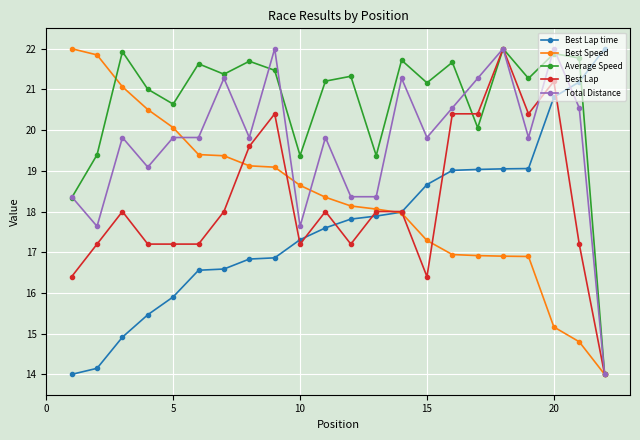

True or false: Best Lap has more than 2 points higher than both neighbors.

True